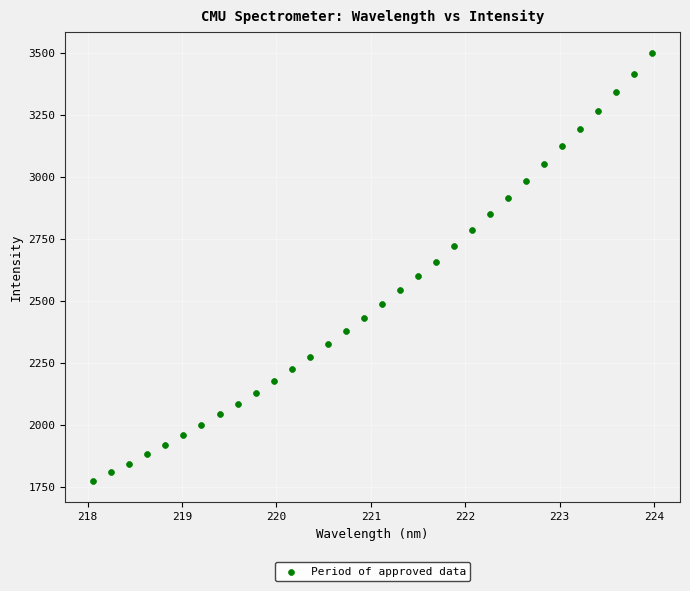

What is the range of X values (max minus min)?

5.9